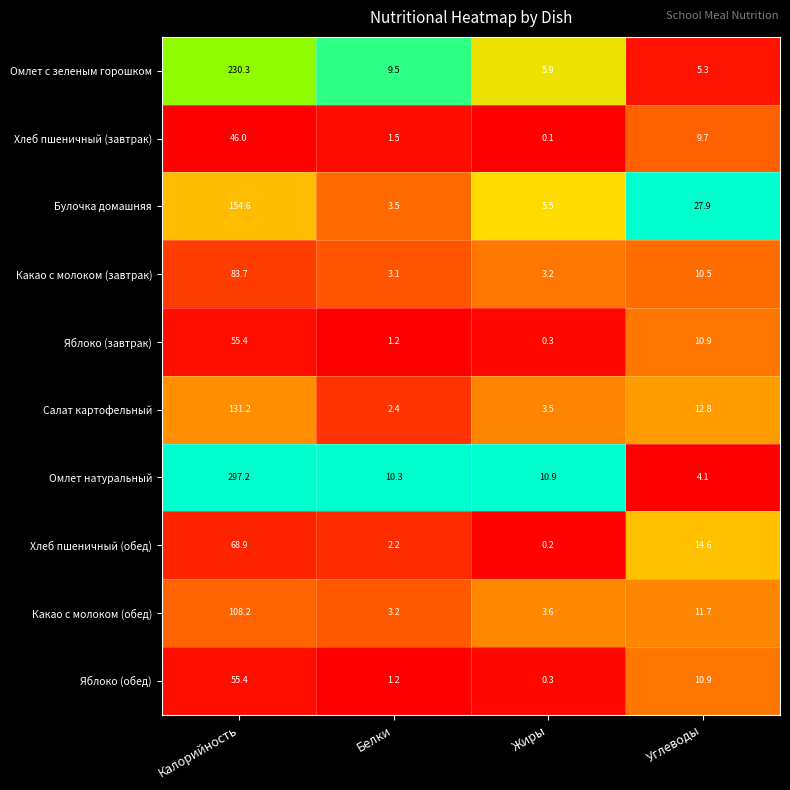

Rank the categories by Какао с молоком (завтрак) value from lowest to highest.

Белки, Жиры, Углеводы, Калорийность